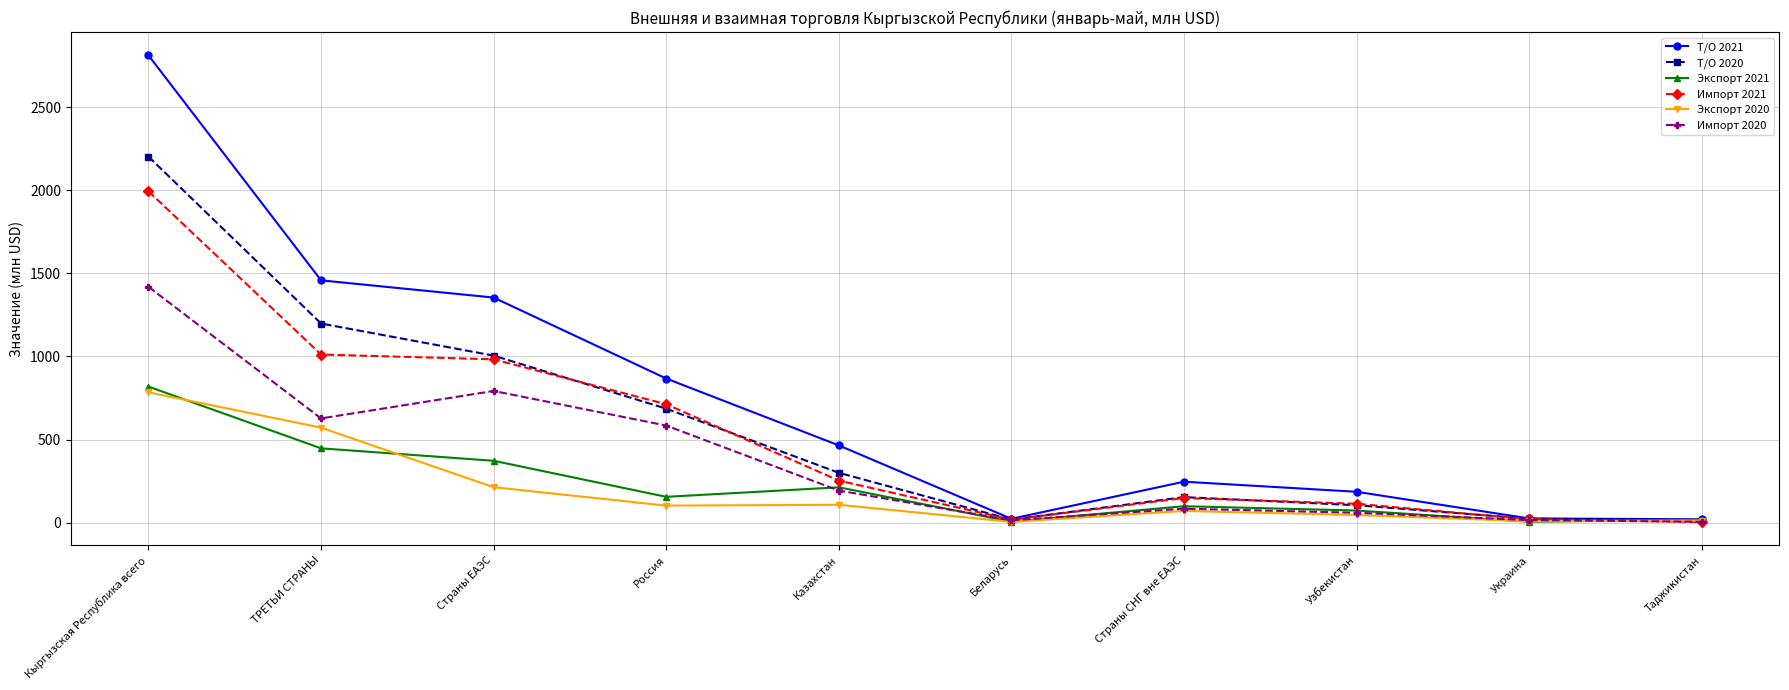

What is the sum of the Т/О 2021 values at Кыргызская Республика всего and ТРЕТЬИ СТРАНЫ?

4271.9